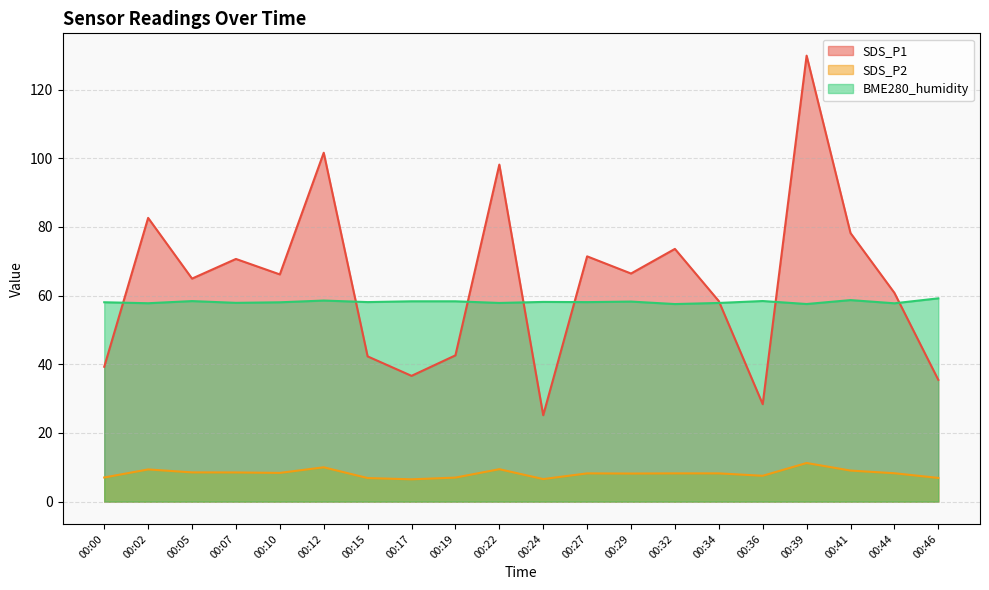

Reading left to right, transcribe all the data shown in this chart.

SDS_P1: 00:00=39.3	00:02=82.6	00:05=65.0	00:07=70.7	00:10=66.2	00:12=101.6	00:15=42.3	00:17=36.6	00:19=42.6	00:22=98.2	00:24=25.2	00:27=71.4	00:29=66.4	00:32=73.6	00:34=58.4	00:36=28.4	00:39=129.9	00:41=78.2	00:44=60.8	00:46=35.5
SDS_P2: 00:00=7.0	00:02=9.4	00:05=8.5	00:07=8.5	00:10=8.4	00:12=10.0	00:15=6.9	00:17=6.5	00:19=7.0	00:22=9.4	00:24=6.6	00:27=8.2	00:29=8.2	00:32=8.2	00:34=8.2	00:36=7.5	00:39=11.2	00:41=9.1	00:44=8.3	00:46=6.9
BME280_humidity: 00:00=58.1	00:02=57.8	00:05=58.4	00:07=57.9	00:10=58.0	00:12=58.6	00:15=58.1	00:17=58.3	00:19=58.3	00:22=57.9	00:24=58.2	00:27=58.1	00:29=58.3	00:32=57.5	00:34=57.9	00:36=58.4	00:39=57.5	00:41=58.7	00:44=57.8	00:46=59.2